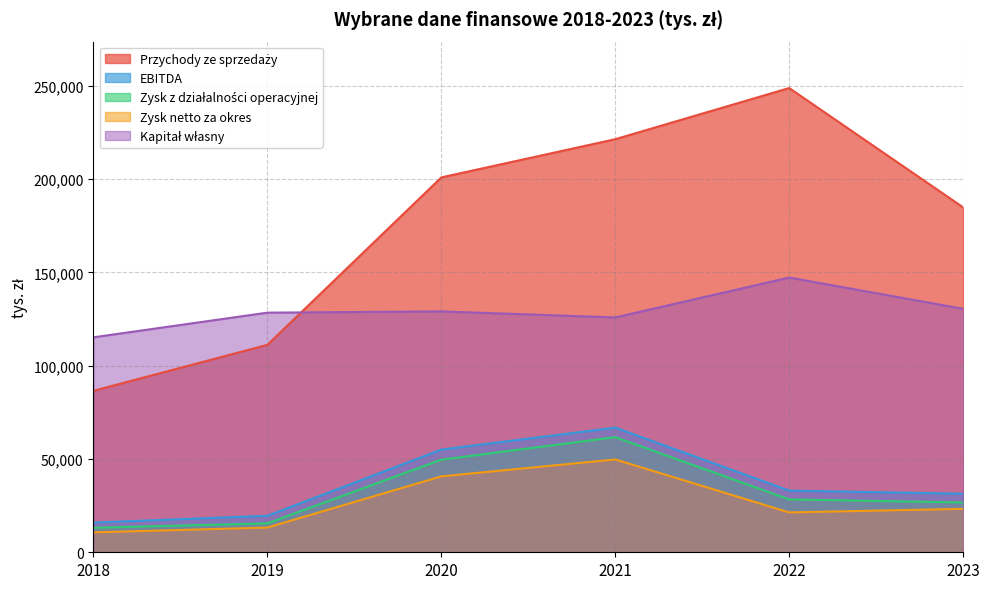

True or false: EBITDA has more than 2 interior local peaks.

False